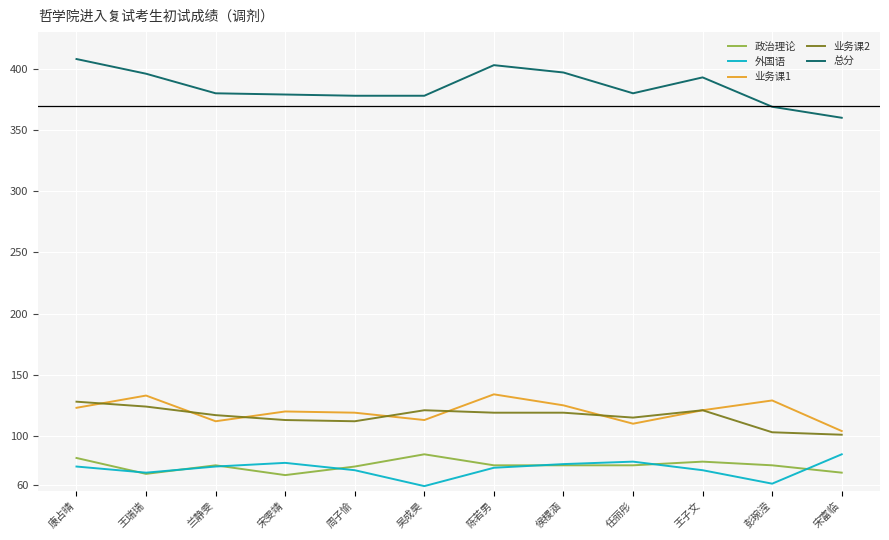

Does the chart have visible grid lines?

Yes